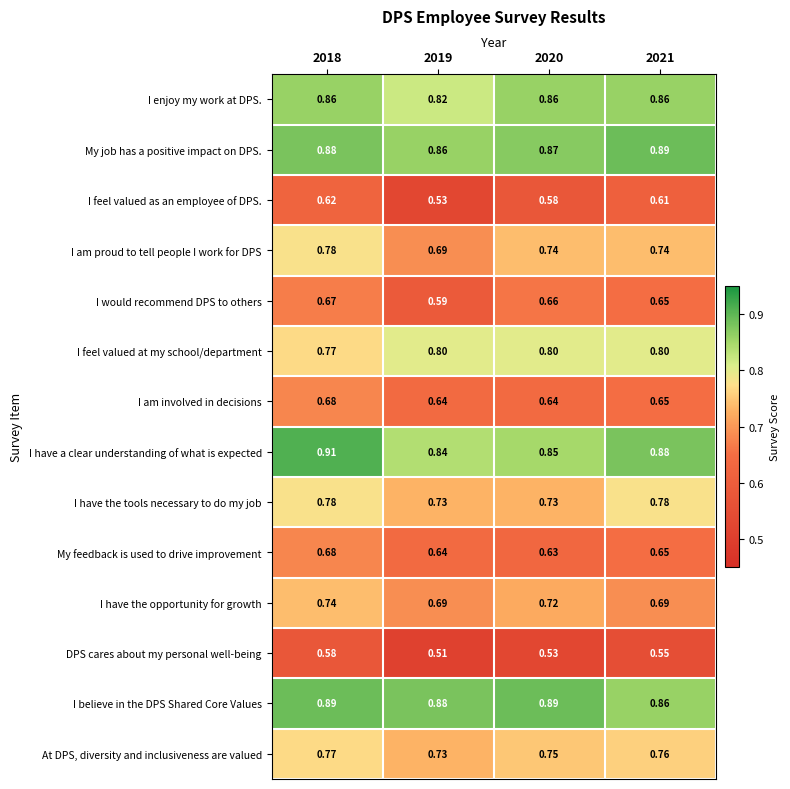

Which series changed the most between 2018 and 2020?

I have a clear understanding of what is expected